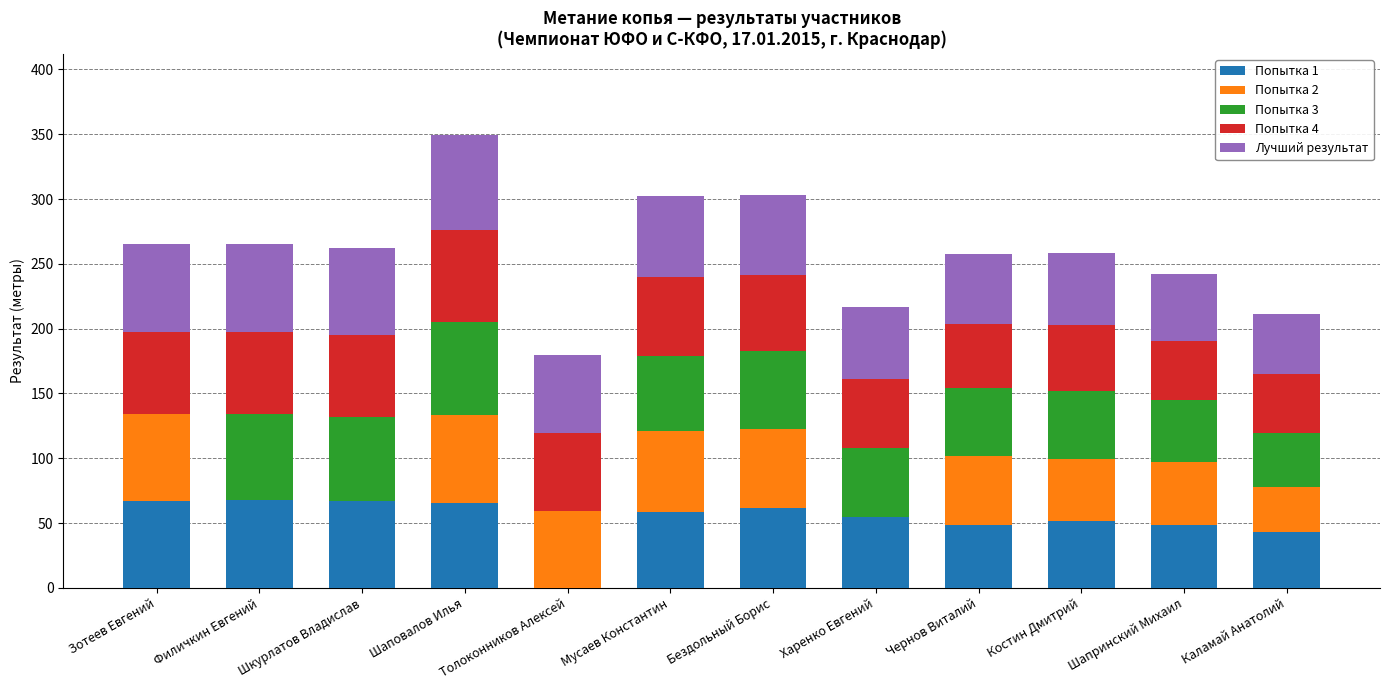

What is the total value across all series at Филичкин Евгений?

265.0